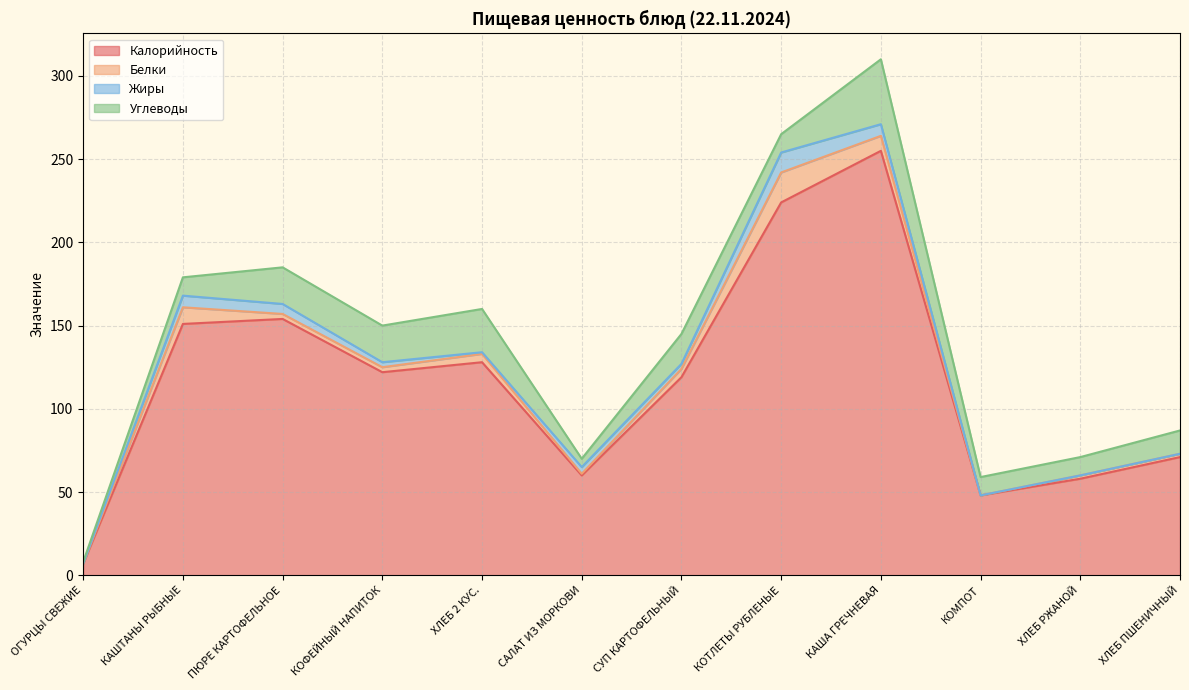

Which category has the highest value across all series?

КАША ГРЕЧНЕВАЯ